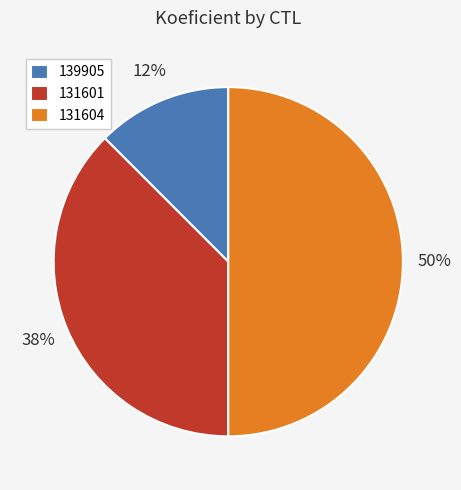

What percentage is the 131604 slice, to the nearest percent?

50%